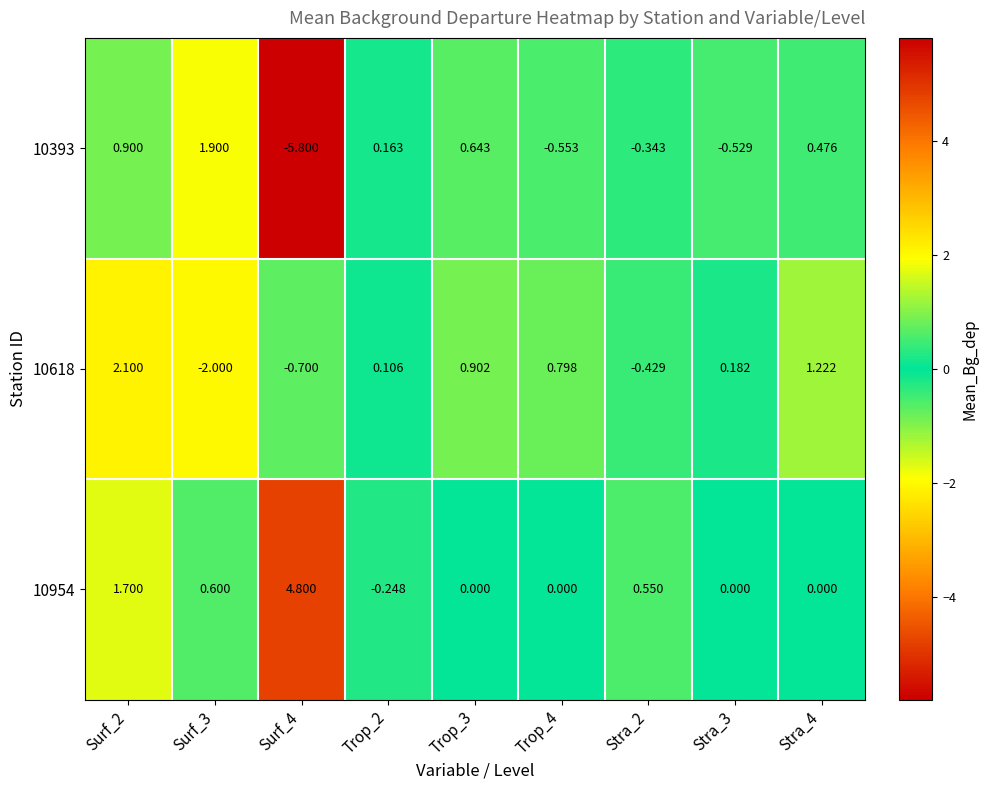

Count the number of data series in this chart.

3